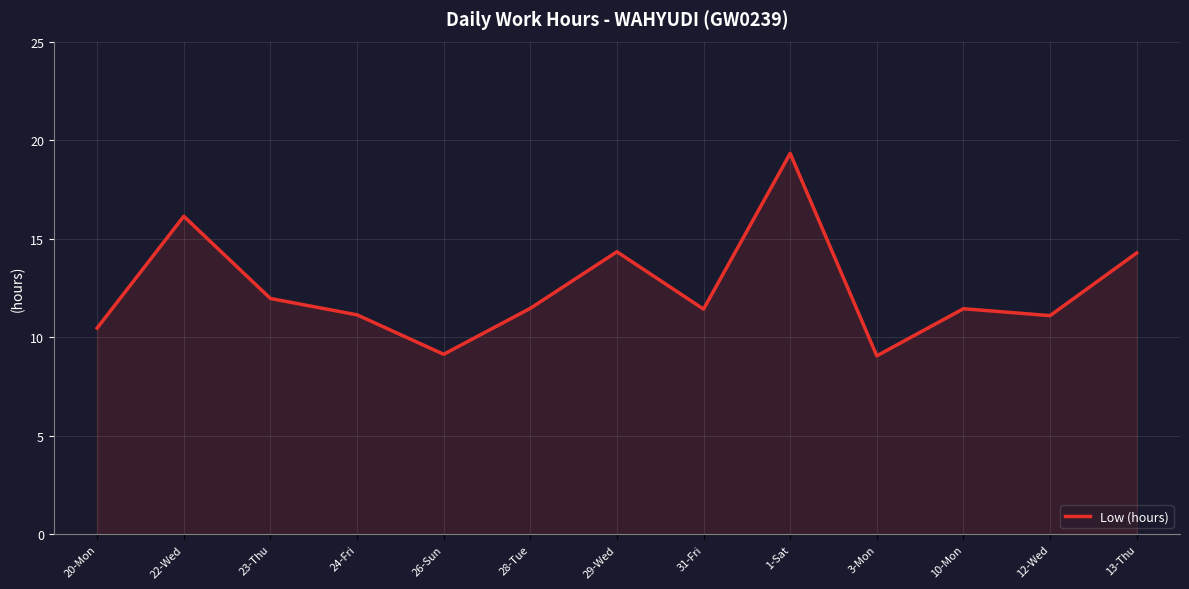

Does the chart have visible grid lines?

Yes